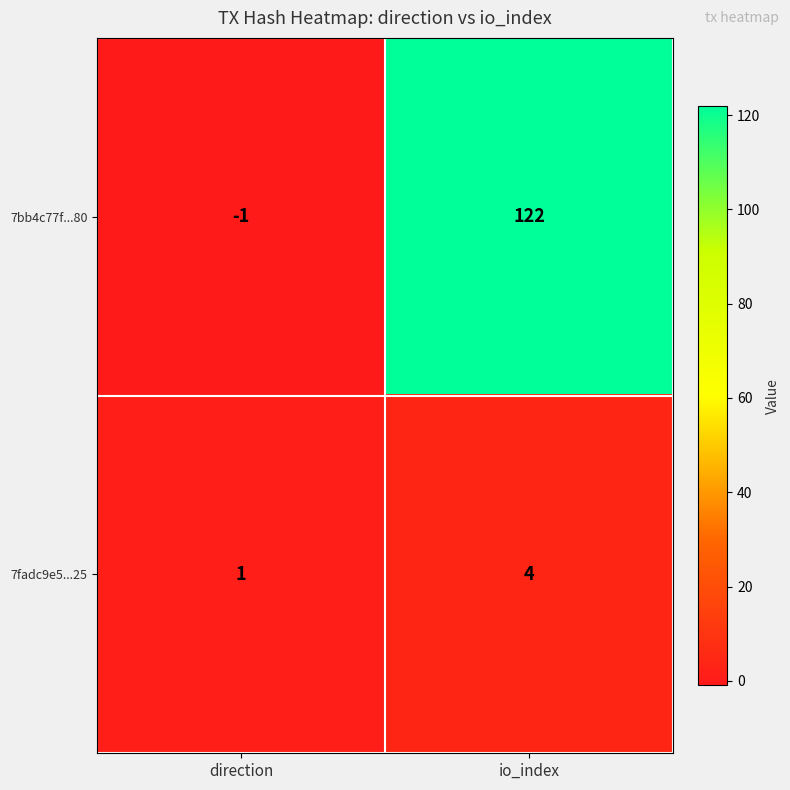

What is the smallest value displayed?

-1